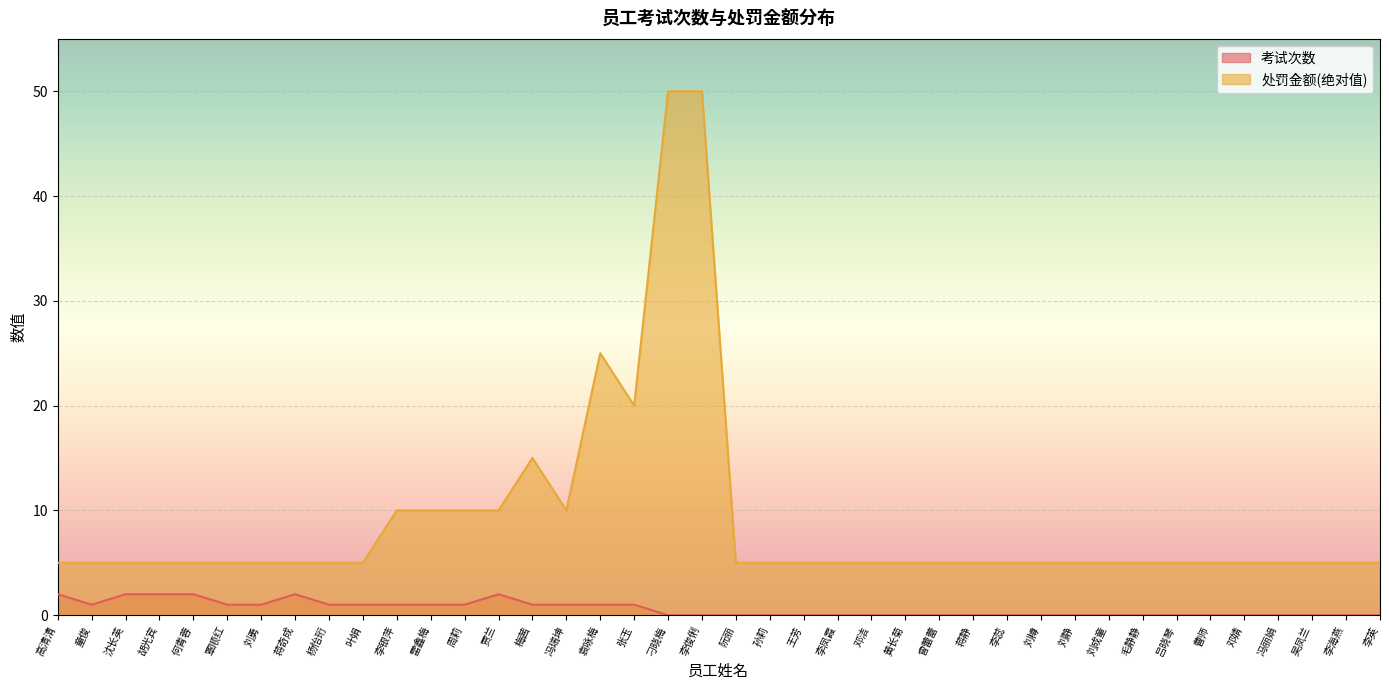

What are all the series names shown in the legend?

考试次数, 处罚金额(绝对值)